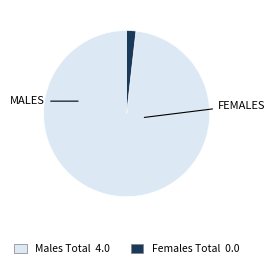

Is there any slice that represents more than half of the pie?

Yes